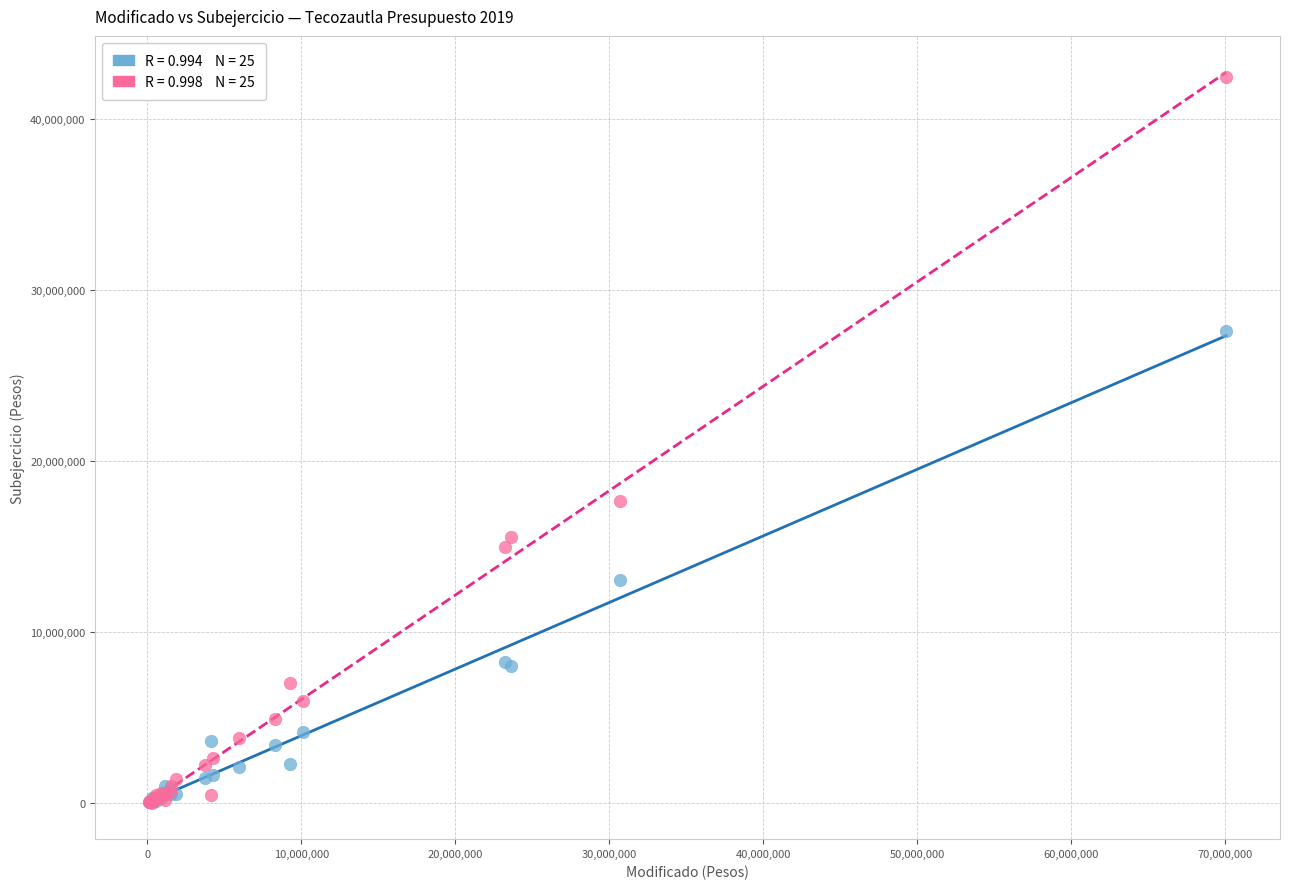

Across all series, what Y value is closest to 21245924?

17663945.2